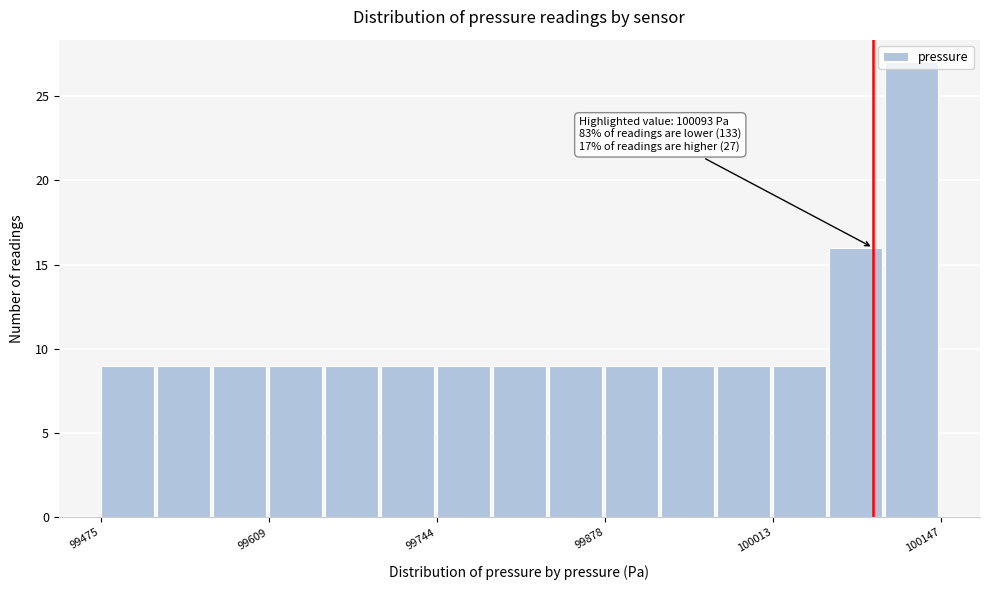

Read against the x-axis, roughly where is the centre of the tallest bar?

100120